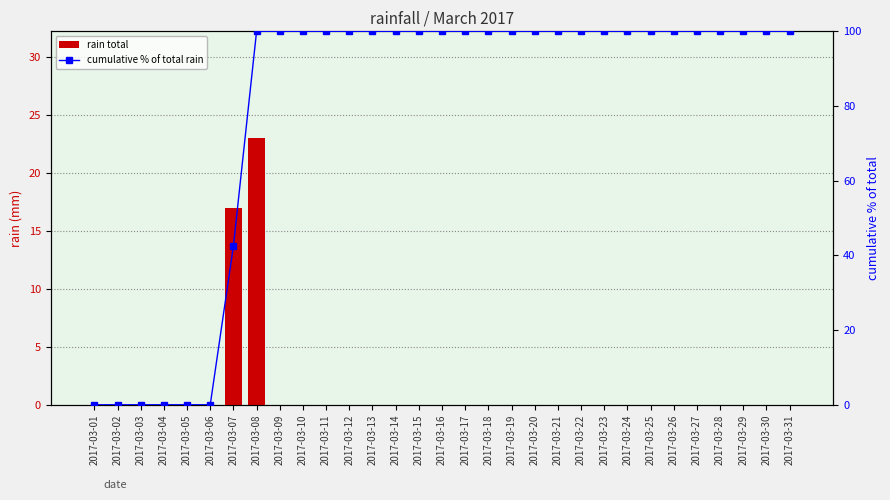

Which has a higher value, 2017-03-16 or 2017-03-22?

2017-03-16